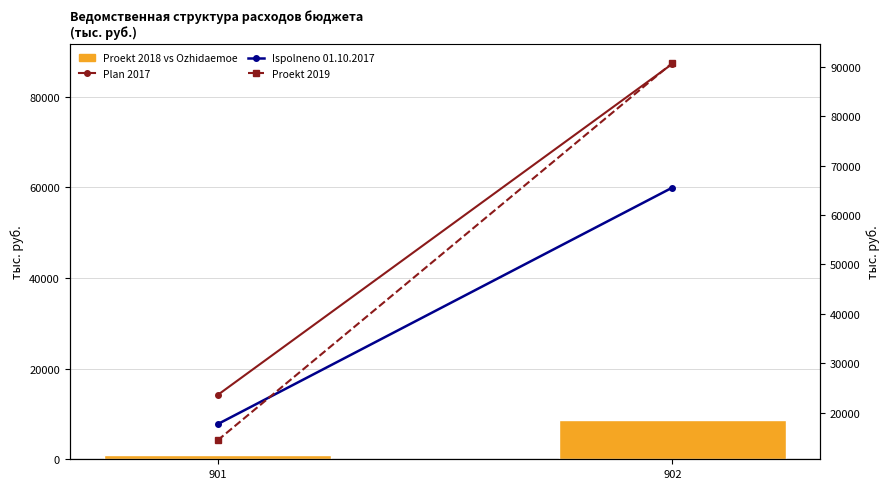

What is the highest value of the Ispolneno 01.10.2017 series?

59953.9